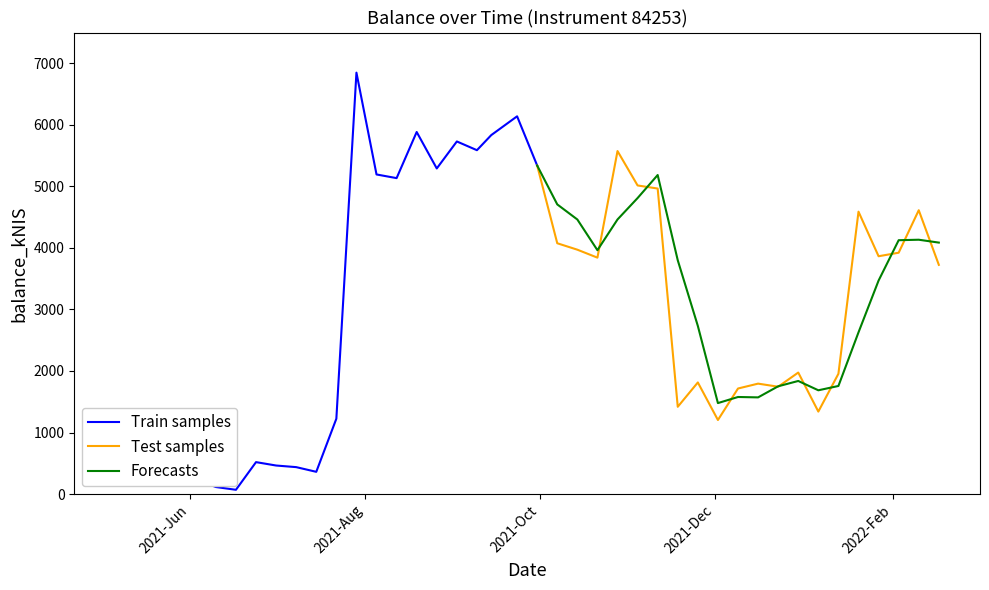

What is the maximum value shown in the chart?

6848.1